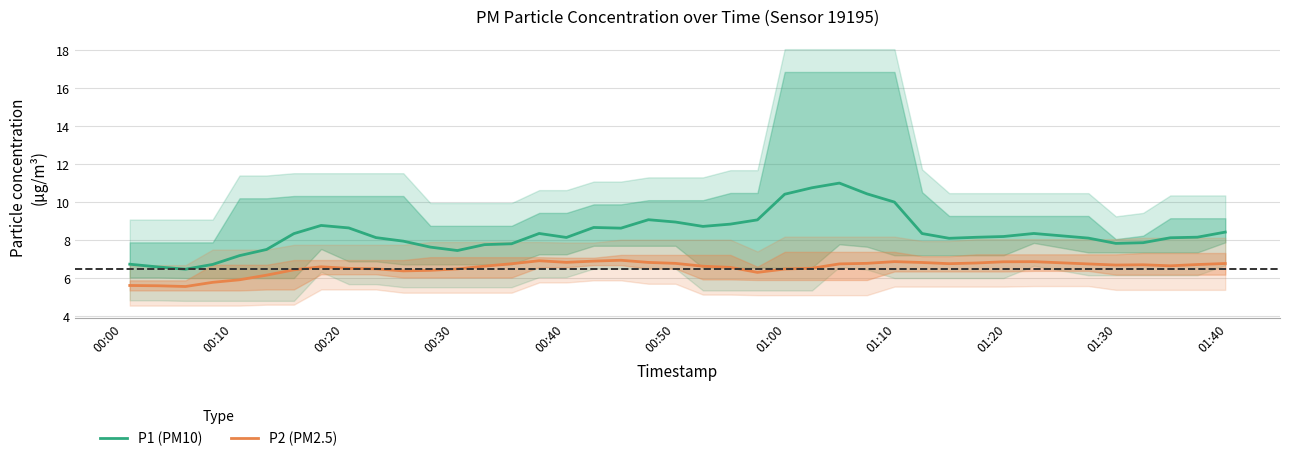

At how many categories does at least one series exceed 7?

36